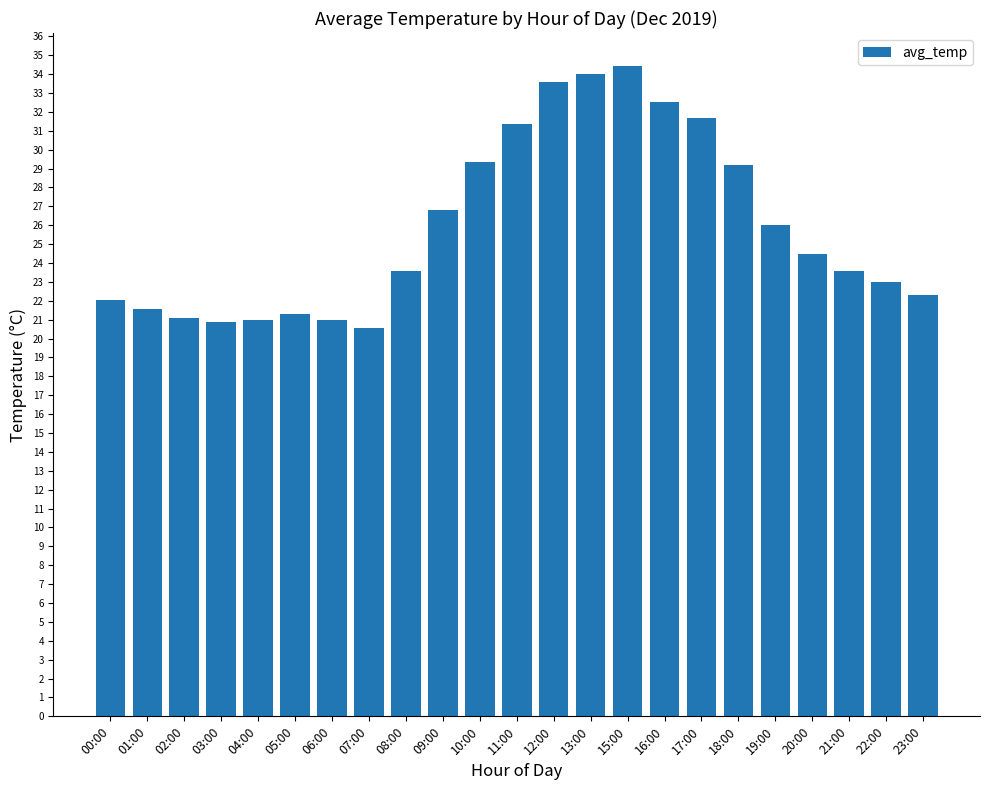

What is the greatest value displayed?

34.5